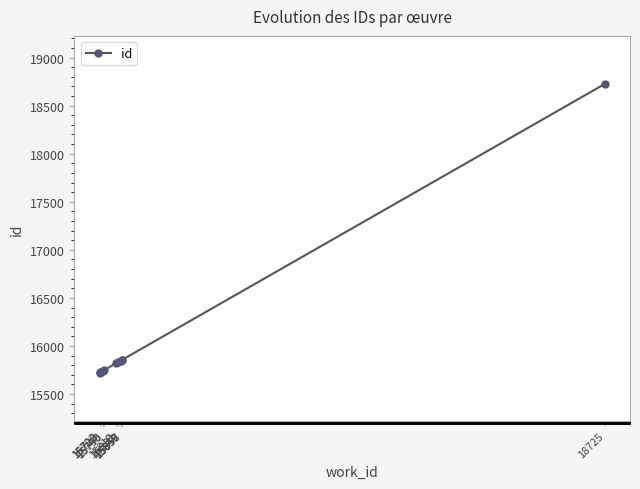

Is it true that the value at 15857 is 21378?

False